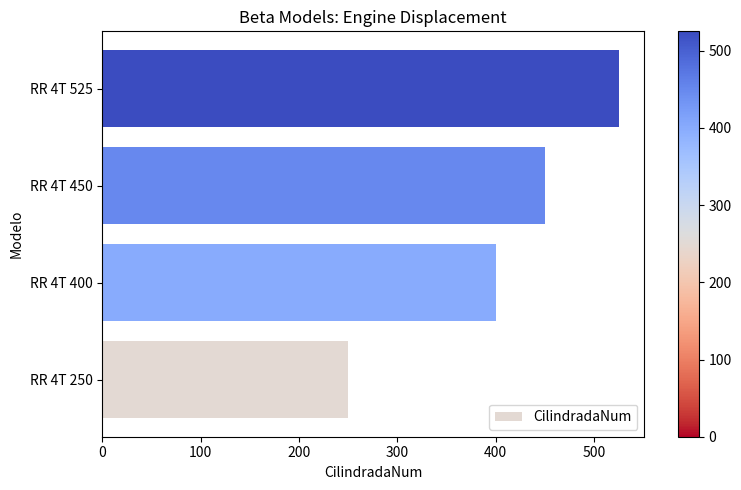

How many values are between 400 and 525?

3